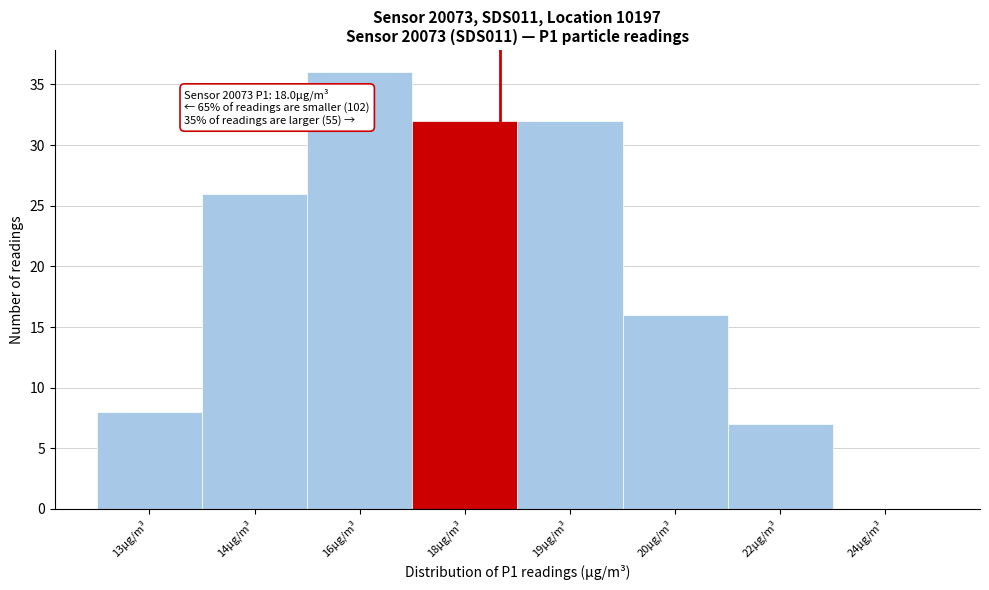

Reading right to left, what are all the values shown in this chart?

24µg/m³=0	22µg/m³=7	20µg/m³=16	19µg/m³=32	18µg/m³=32	16µg/m³=36	14µg/m³=26	13µg/m³=8